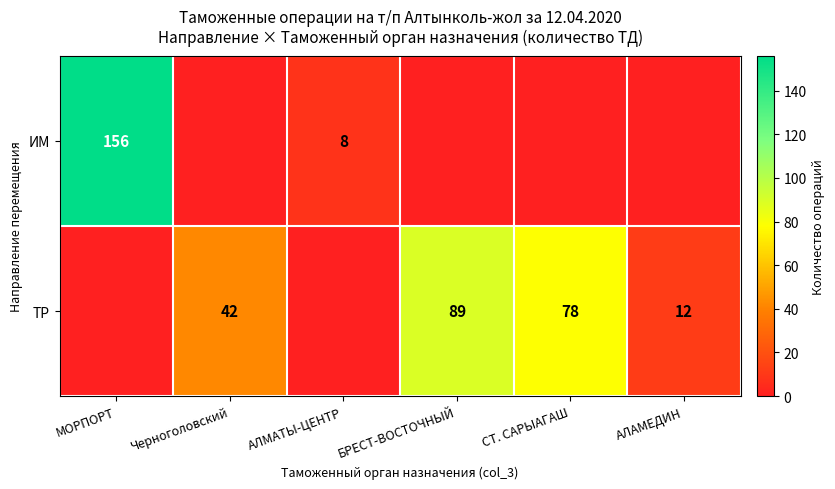

What is the spread (max minus min) of values at Черноголовский?

42